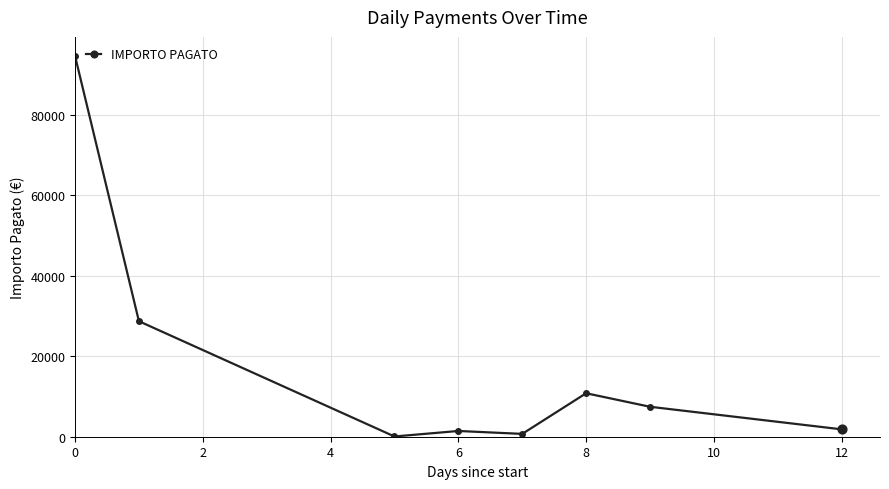

What is the value of the 7th point from the left?

7442.2